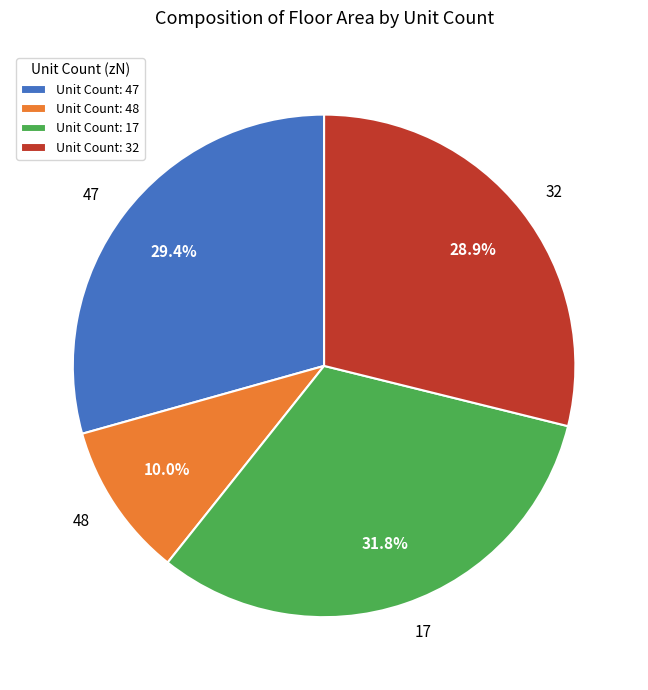

Approximately how many times larger is the value at 32 compared to 17?

0.9